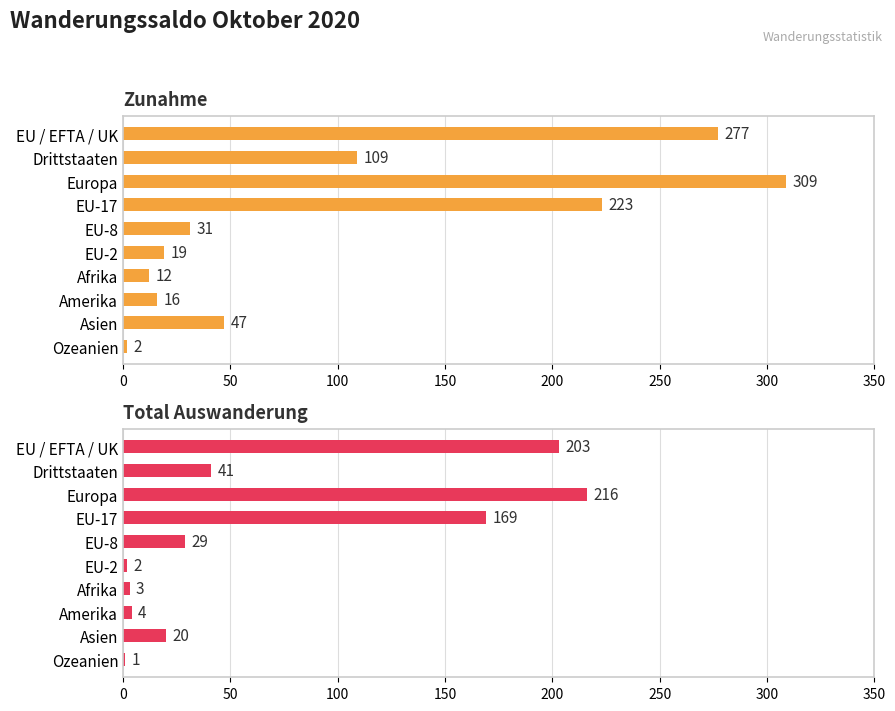

True or false: Zunahme has a value of 2 at Ozeanien.

True